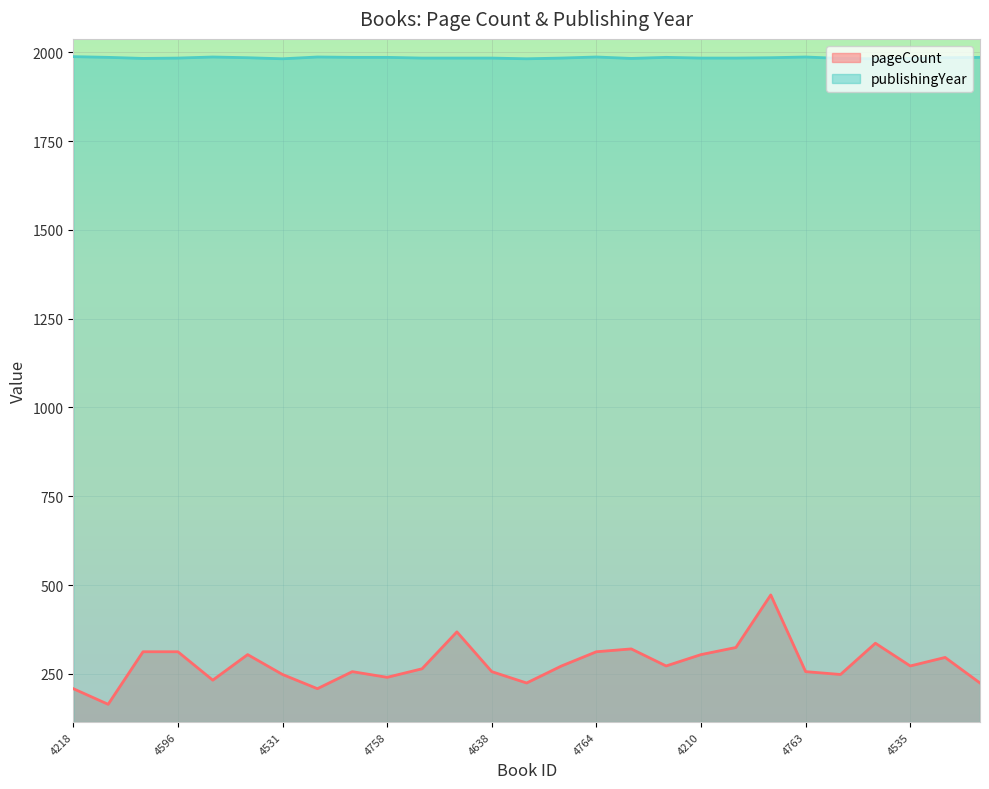

What is the label of the 17th point from the right?

4699